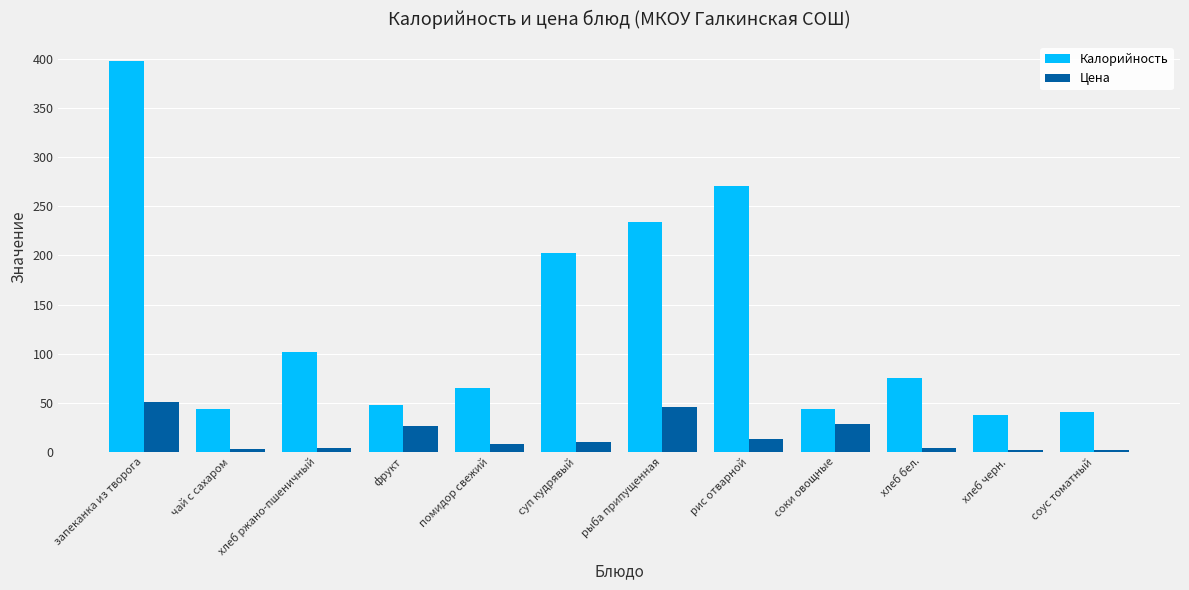

What is the spread (max minus min) of values at хлеб ржано-пшеничный?

98.9